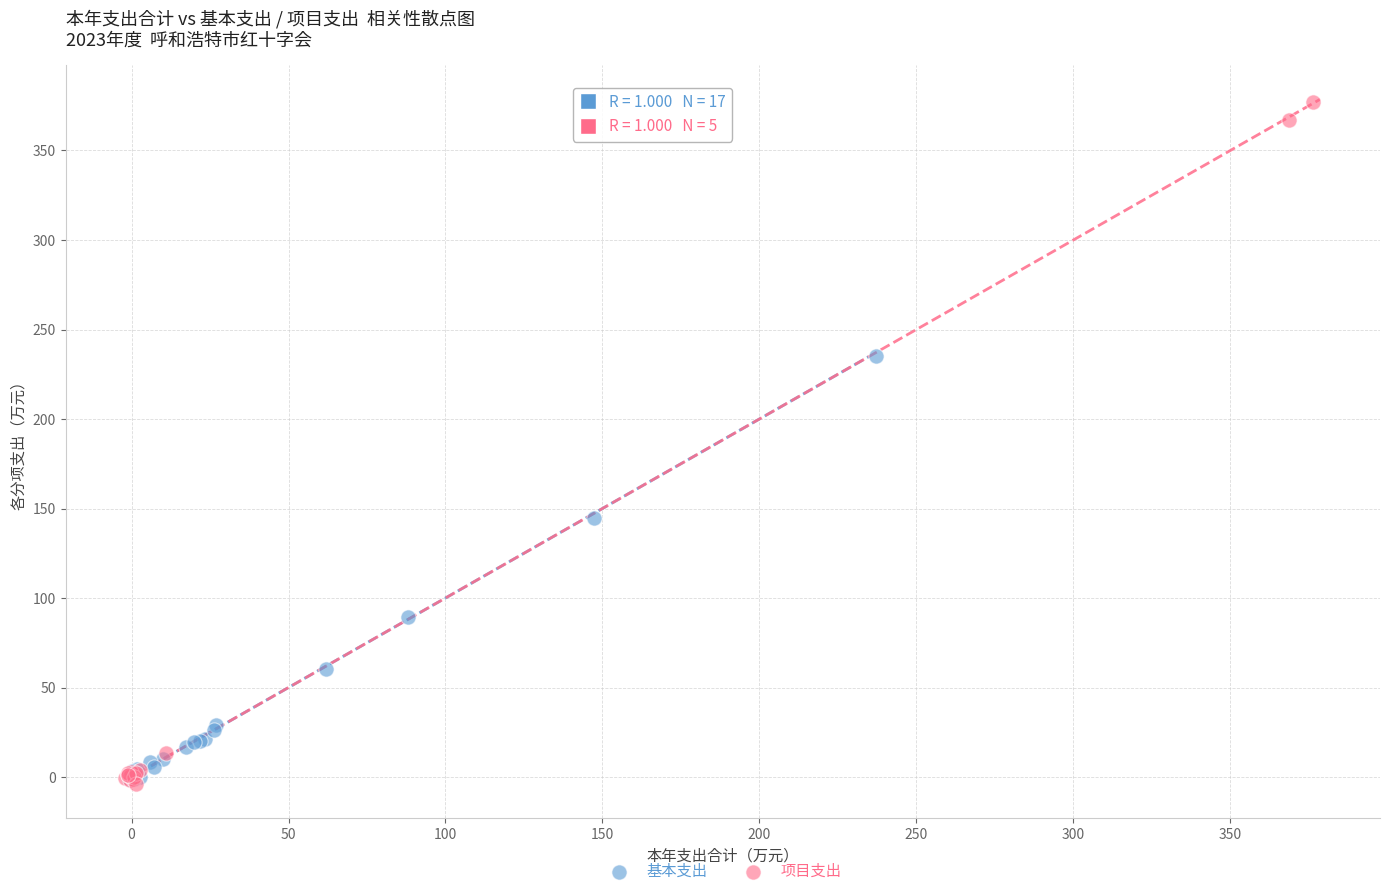

Which series reaches the maximum Y coordinate?

项目支出